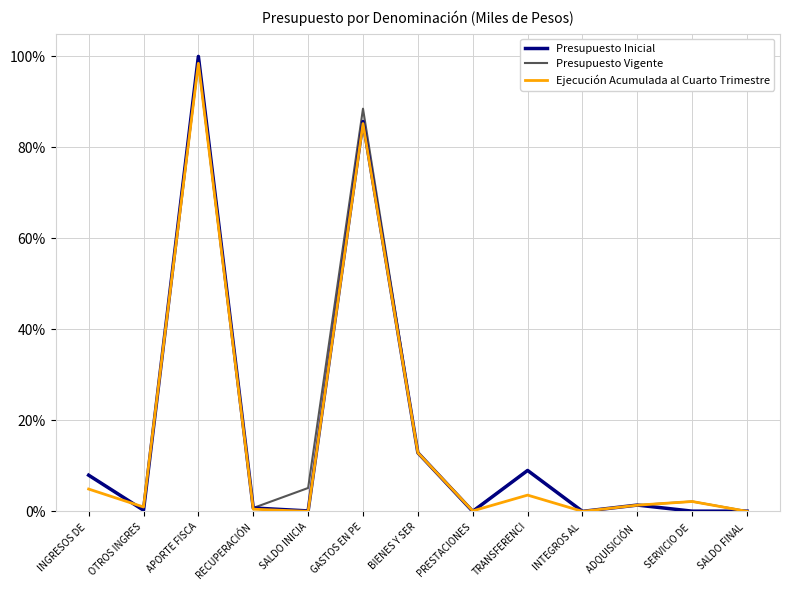

What is the greatest value displayed?

1.0